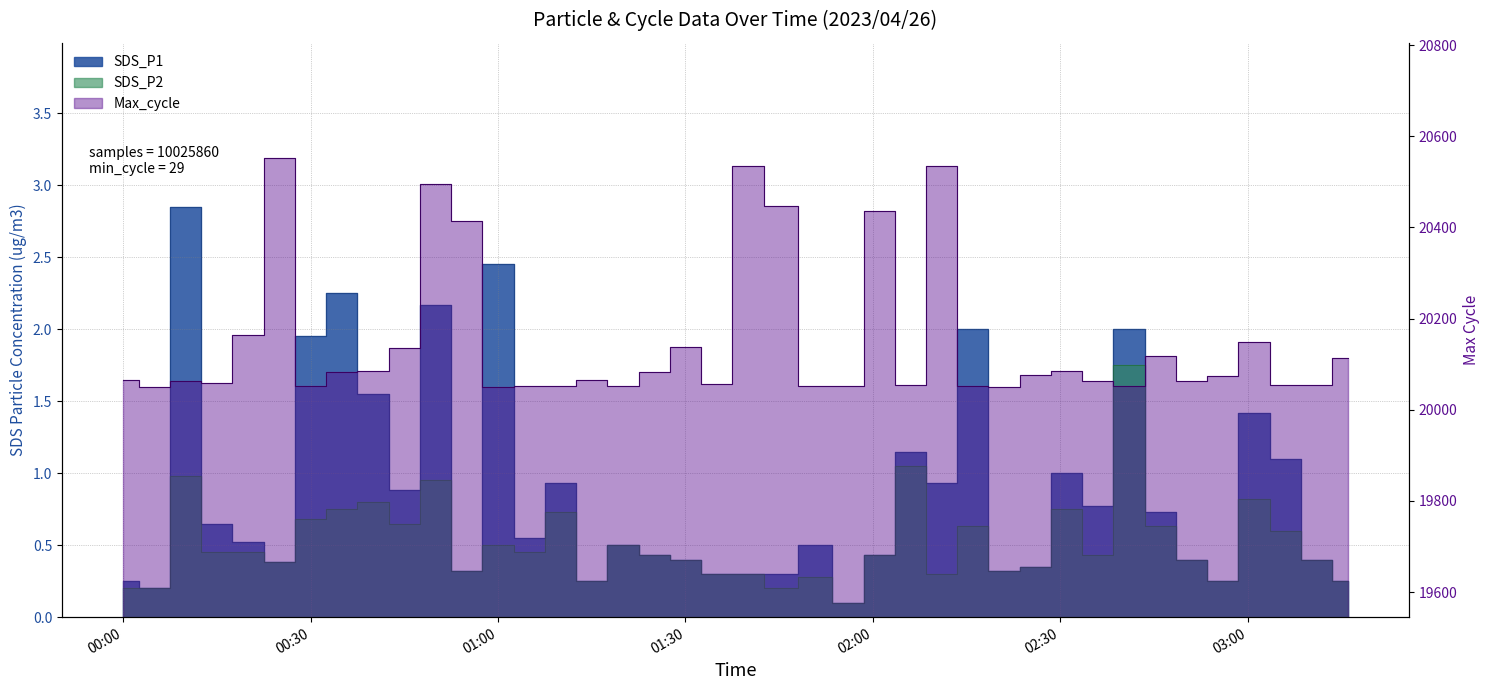

True or false: SDS_P2 and Max_cycle cross at least once.

False